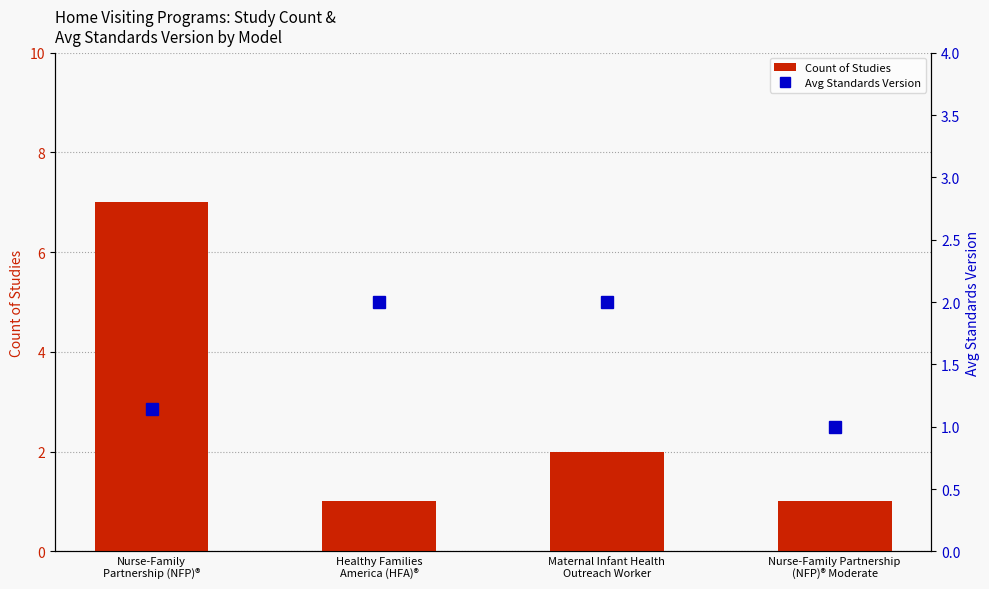

What is the difference between the maximum and minimum values in the Count of Studies series?

6